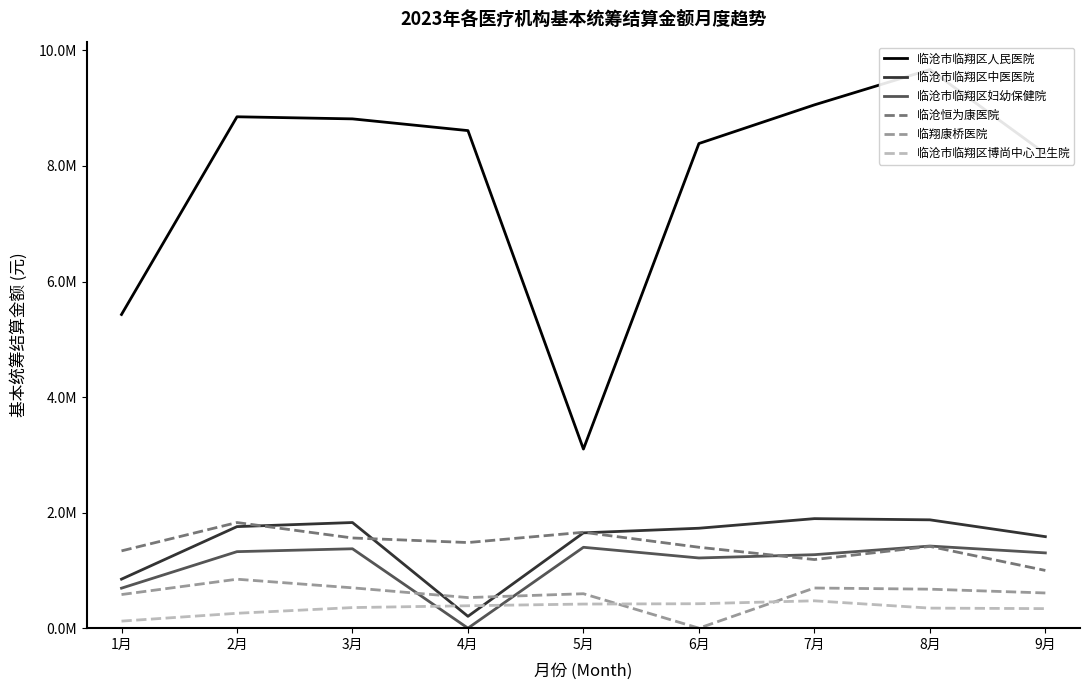

Where is 临沧市临翔区博尚中心卫生院 nearest to the value 297862?

2月